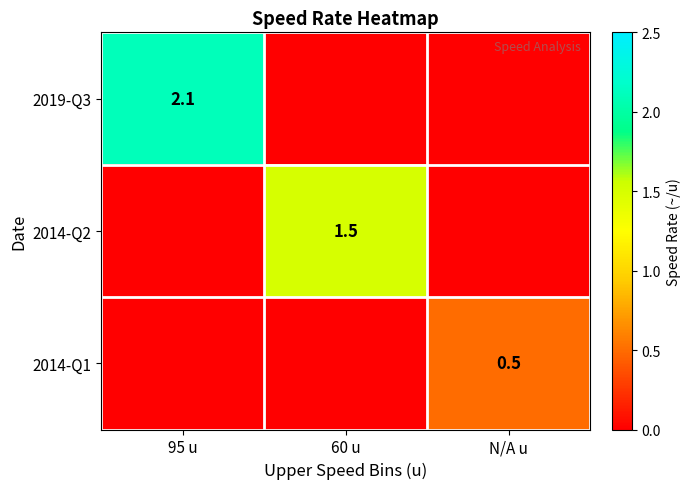

The 2014-Q2 series shows 2.0 at 60 u. True or false?

False